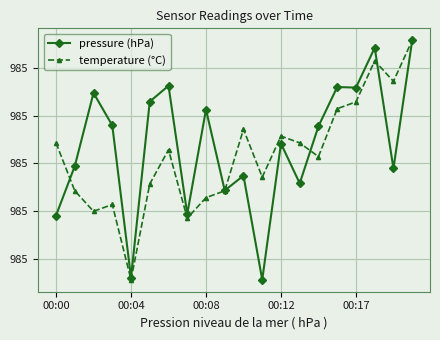

What is the value of the pressure (hPa) point at the 14th from the left?

984.7